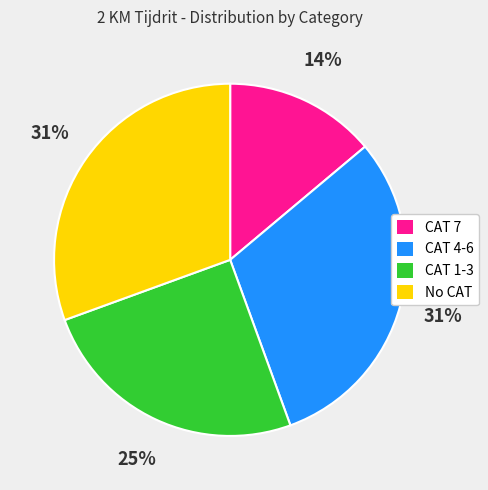

Is there a majority slice in this chart?

No